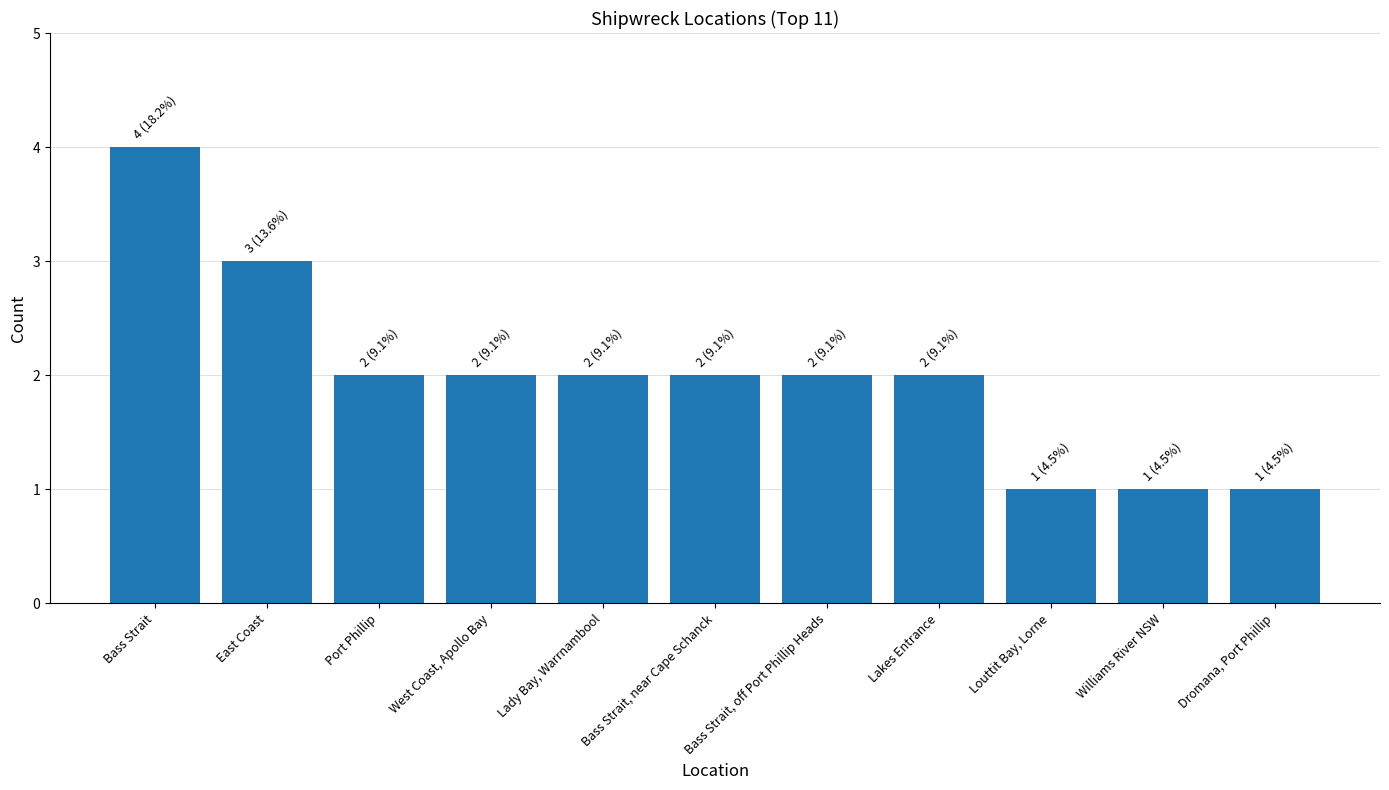

What is the label of the 9th bar from the right?

Port Phillip